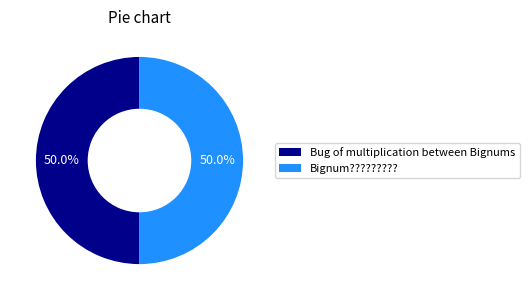

How many segments does this pie chart have?

2